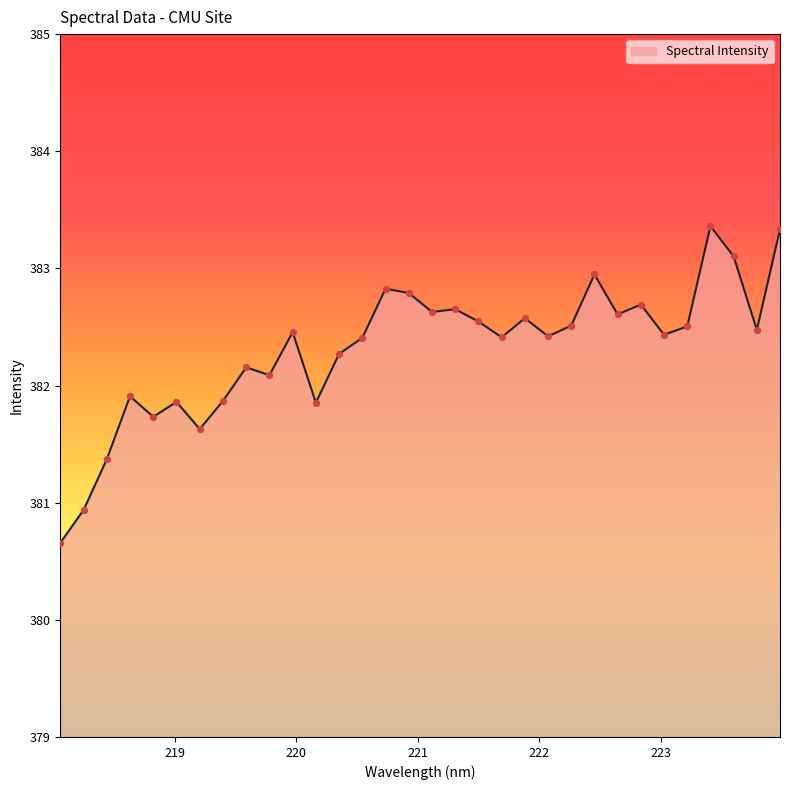

What is the maximum value shown in the chart?

383.4